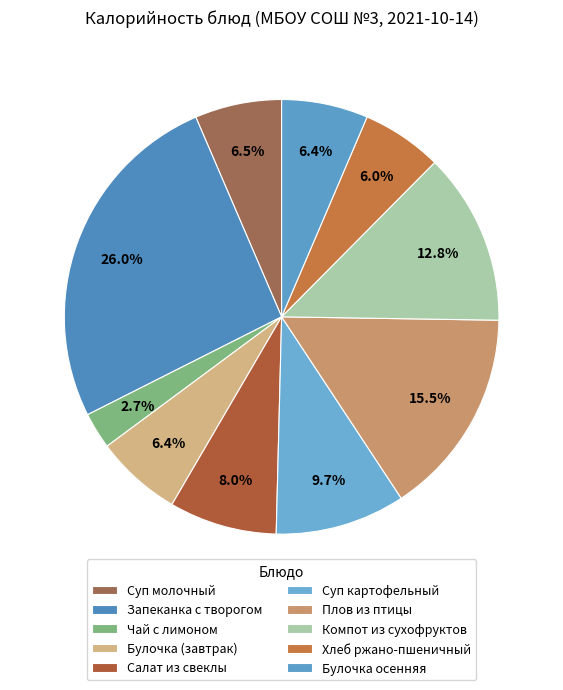

To the nearest percent, what is the average slice percentage?

10%